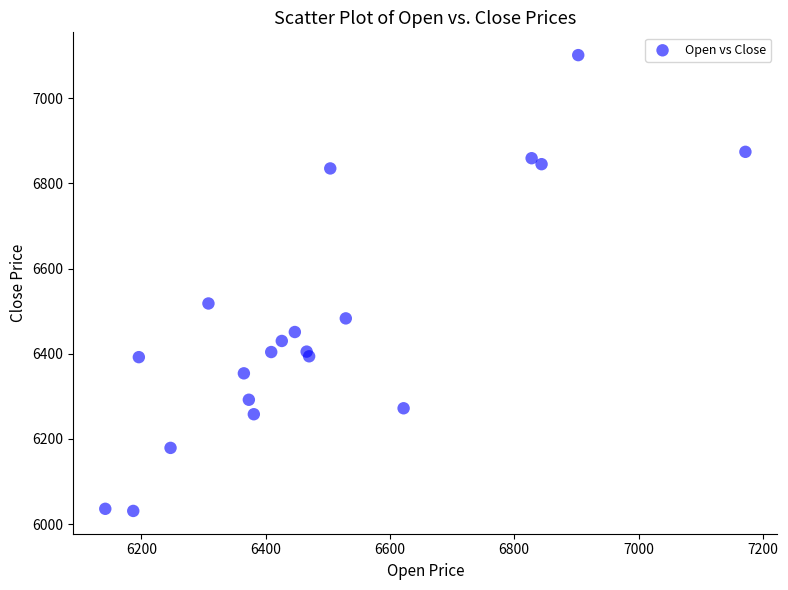

What Y value in the scatter plot is closest to 6566?

6518